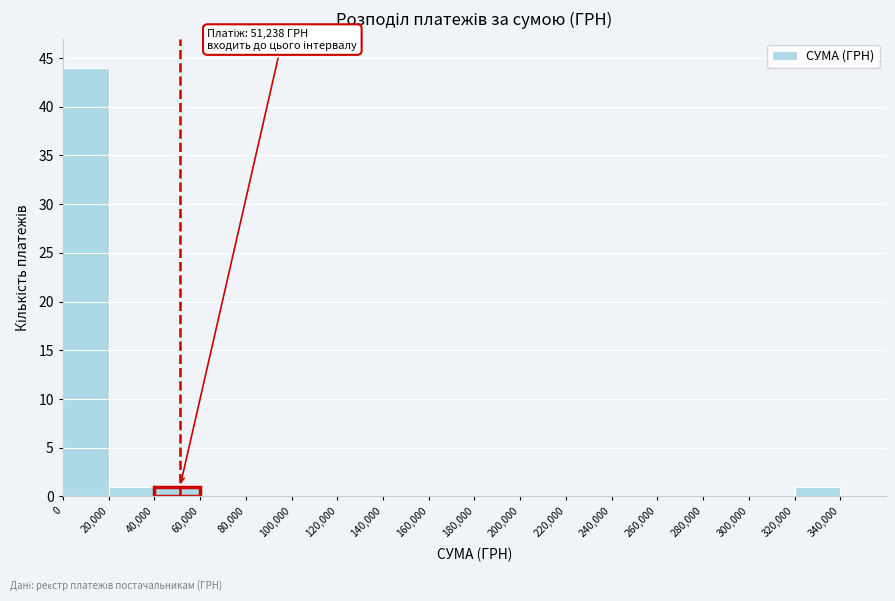

Which range on the x-axis has the tallest bar?

0 to 20000